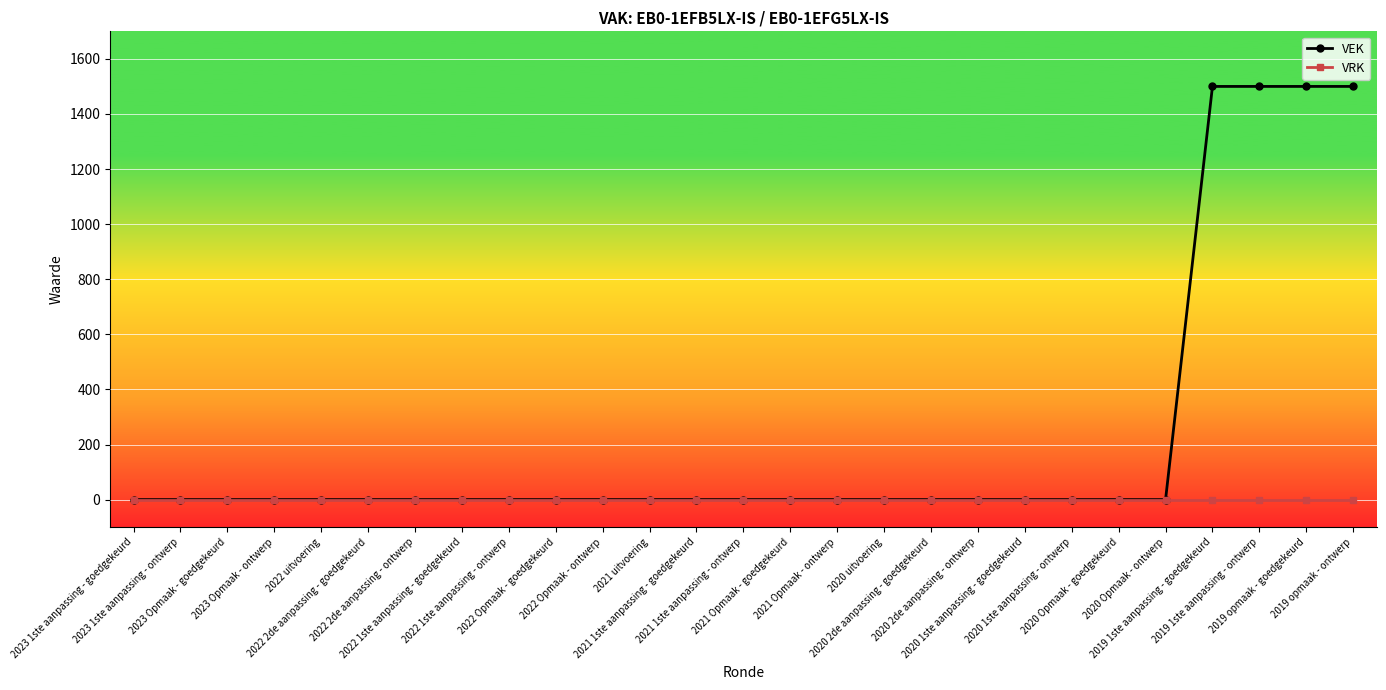

Is this an area chart (filled region under the line)?

No